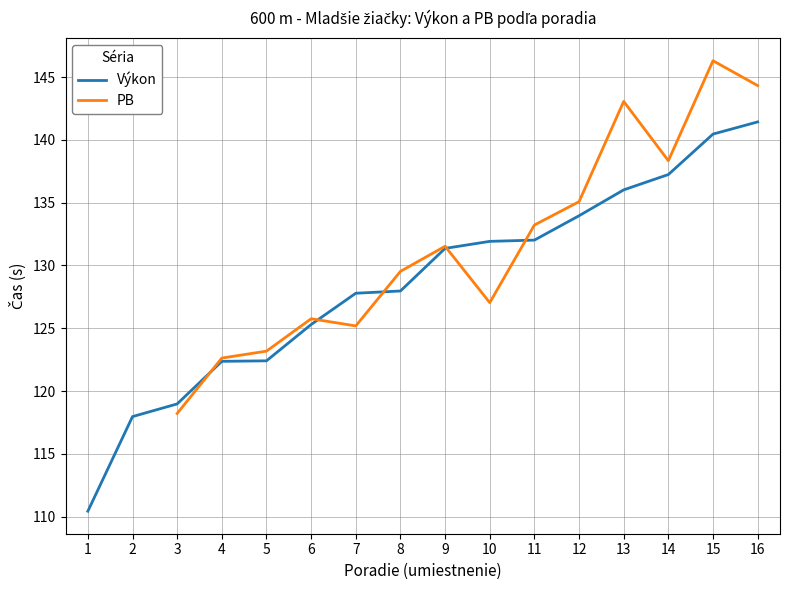

What is the spread (max minus min) of values at 13?

7.0